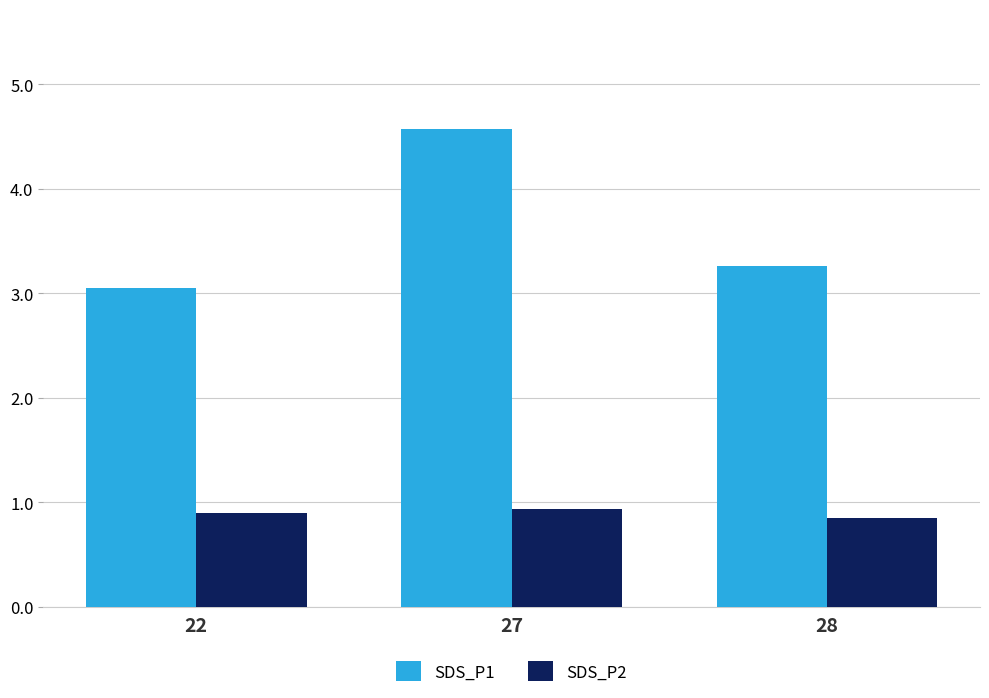

Which series has the widest spread of values?

SDS_P1